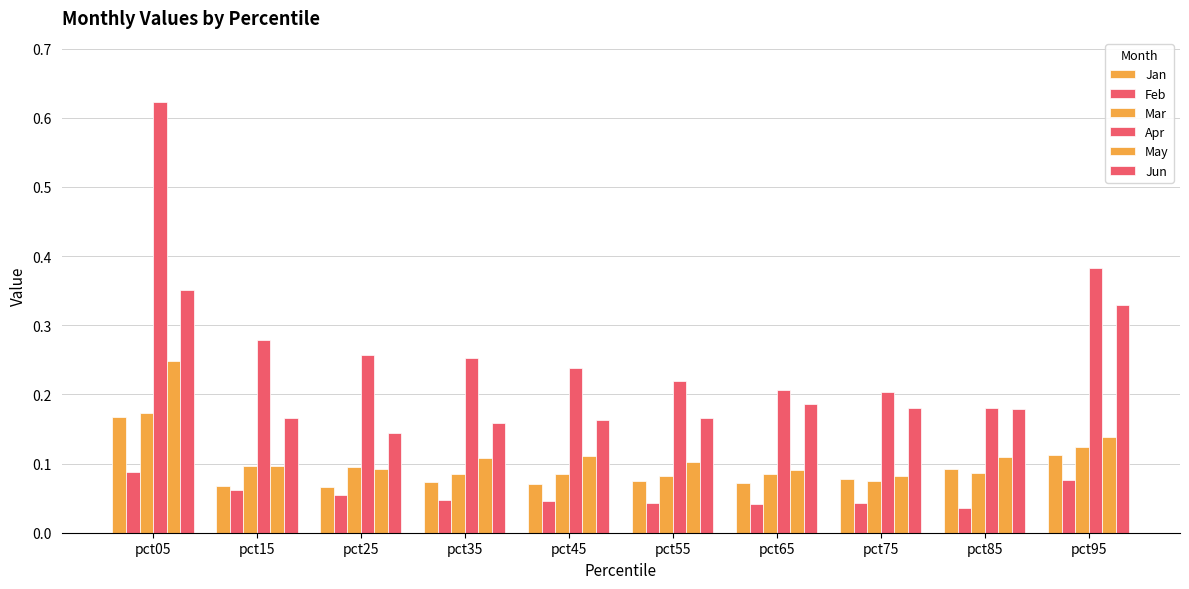

What is the spread (max minus min) of values at pct75?

0.2